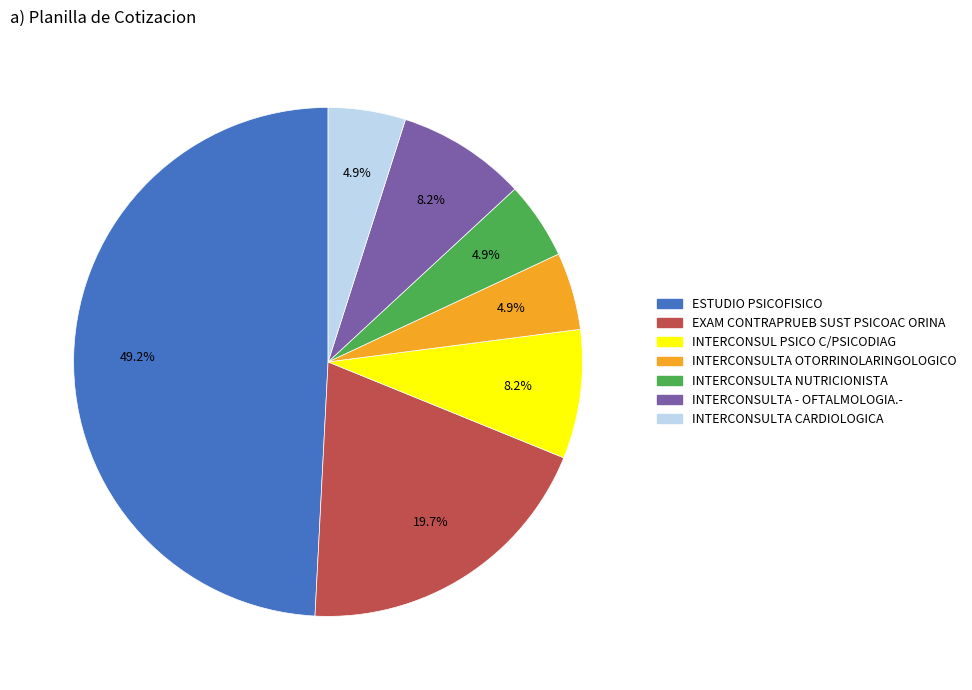

Does any single category account for the majority?

No